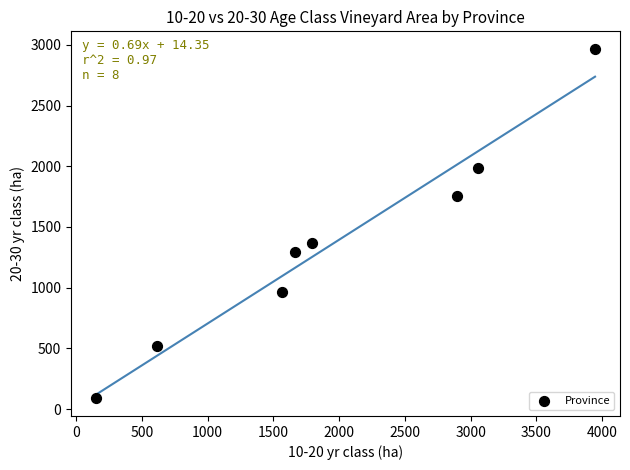

What is the average X value?

1961.0